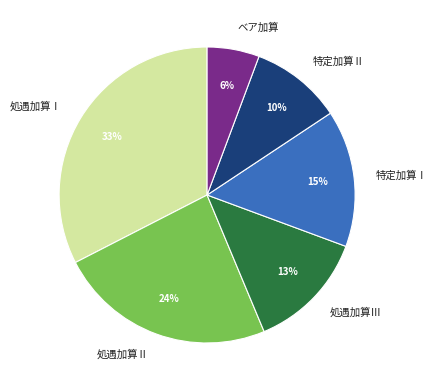

What is the smallest slice in the pie chart?

ベア加算